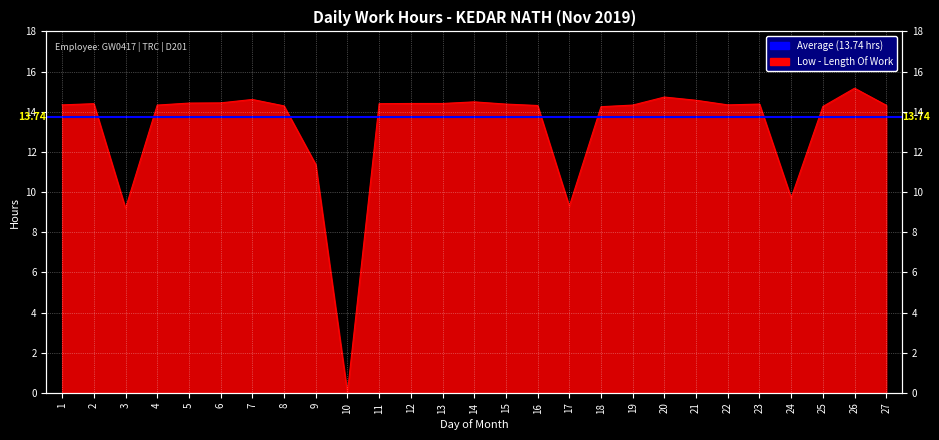

At which category does the chart reach its minimum across all series?

10